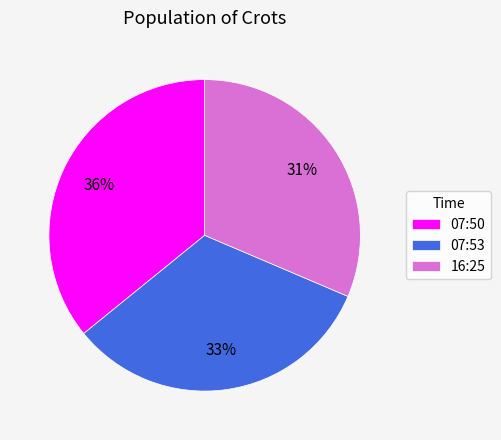

The 07:50 slice represents 36% of the pie. True or false?

True